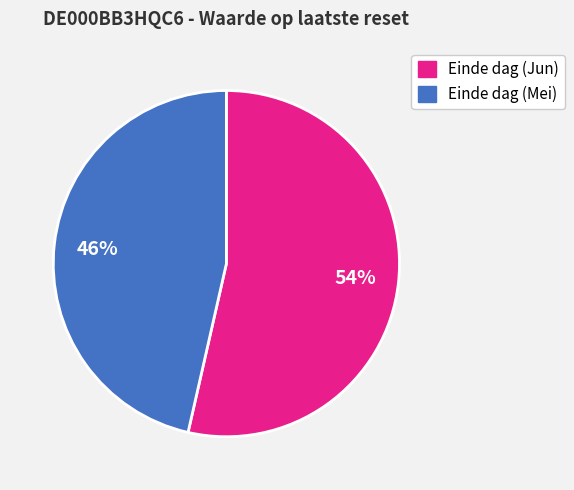

To the nearest percent, what is the average slice percentage?

50%